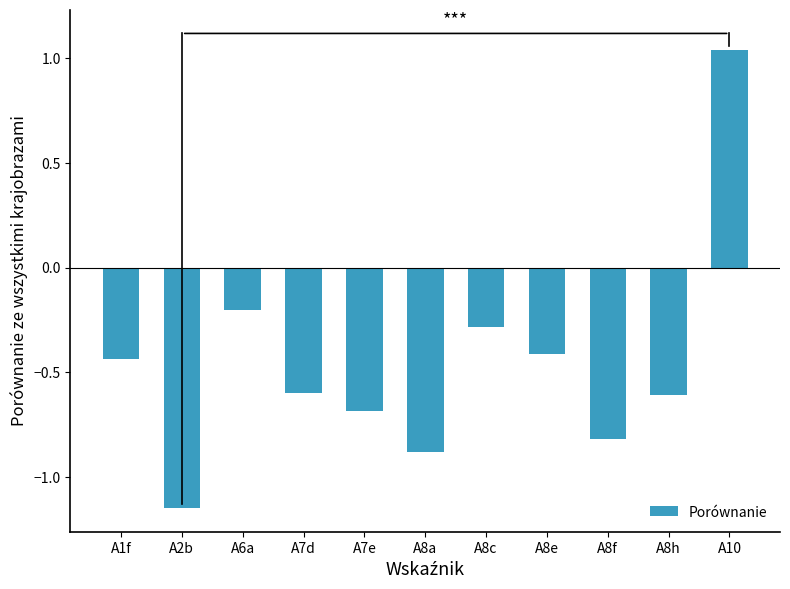

How many series are shown in this chart?

1